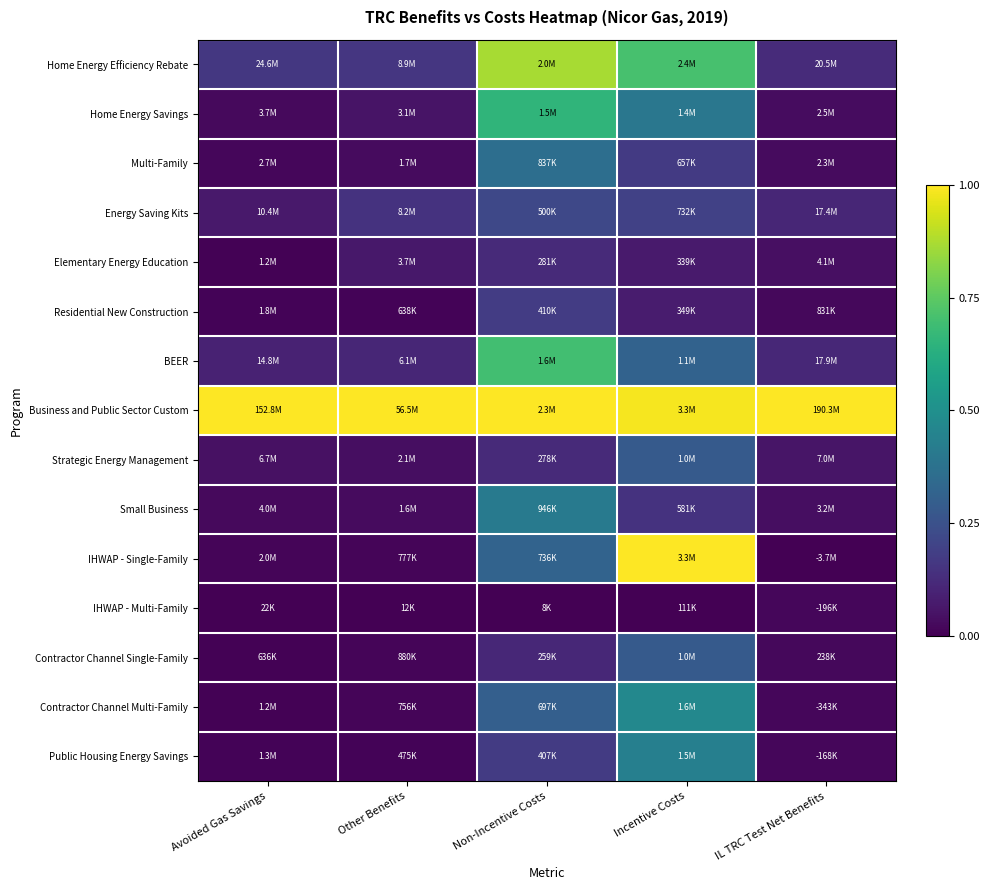

Reading left to right, extract all data points from this chart.

Home Energy Efficiency Rebate: Avoided Gas Savings=0.2	Other Benefits=0.2	Non-Incentive Costs=0.9	Incentive Costs=0.7	IL TRC Test Net Benefits=0.1
Home Energy Savings: Avoided Gas Savings=0.0	Other Benefits=0.1	Non-Incentive Costs=0.7	Incentive Costs=0.4	IL TRC Test Net Benefits=0.0
Multi-Family: Avoided Gas Savings=0.0	Other Benefits=0.0	Non-Incentive Costs=0.4	Incentive Costs=0.2	IL TRC Test Net Benefits=0.0
Energy Saving Kits: Avoided Gas Savings=0.1	Other Benefits=0.1	Non-Incentive Costs=0.2	Incentive Costs=0.2	IL TRC Test Net Benefits=0.1
Elementary Energy Education: Avoided Gas Savings=0.0	Other Benefits=0.1	Non-Incentive Costs=0.1	Incentive Costs=0.1	IL TRC Test Net Benefits=0.0
Residential New Construction: Avoided Gas Savings=0.0	Other Benefits=0.0	Non-Incentive Costs=0.2	Incentive Costs=0.1	IL TRC Test Net Benefits=0.0
BEER: Avoided Gas Savings=0.1	Other Benefits=0.1	Non-Incentive Costs=0.7	Incentive Costs=0.3	IL TRC Test Net Benefits=0.1
Business and Public Sector Custom: Avoided Gas Savings=1.0	Other Benefits=1.0	Non-Incentive Costs=1.0	Incentive Costs=1.0	IL TRC Test Net Benefits=1.0
Strategic Energy Management: Avoided Gas Savings=0.0	Other Benefits=0.0	Non-Incentive Costs=0.1	Incentive Costs=0.3	IL TRC Test Net Benefits=0.1
Small Business: Avoided Gas Savings=0.0	Other Benefits=0.0	Non-Incentive Costs=0.4	Incentive Costs=0.1	IL TRC Test Net Benefits=0.0
IHWAP - Single-Family: Avoided Gas Savings=0.0	Other Benefits=0.0	Non-Incentive Costs=0.3	Incentive Costs=1.0	IL TRC Test Net Benefits=0.0
IHWAP - Multi-Family: Avoided Gas Savings=0.0	Other Benefits=0.0	Non-Incentive Costs=0.0	Incentive Costs=0.0	IL TRC Test Net Benefits=0.0
Contractor Channel Single-Family: Avoided Gas Savings=0.0	Other Benefits=0.0	Non-Incentive Costs=0.1	Incentive Costs=0.3	IL TRC Test Net Benefits=0.0
Contractor Channel Multi-Family: Avoided Gas Savings=0.0	Other Benefits=0.0	Non-Incentive Costs=0.3	Incentive Costs=0.5	IL TRC Test Net Benefits=0.0
Public Housing Energy Savings: Avoided Gas Savings=0.0	Other Benefits=0.0	Non-Incentive Costs=0.2	Incentive Costs=0.4	IL TRC Test Net Benefits=0.0